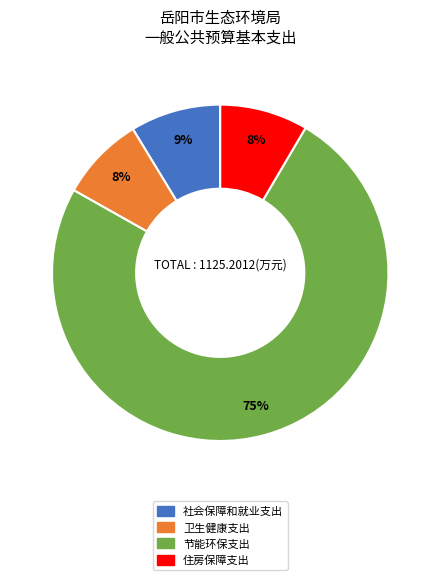

To the nearest percent, what is the combined percentage of 住房保障支出 and 节能环保支出?

83%